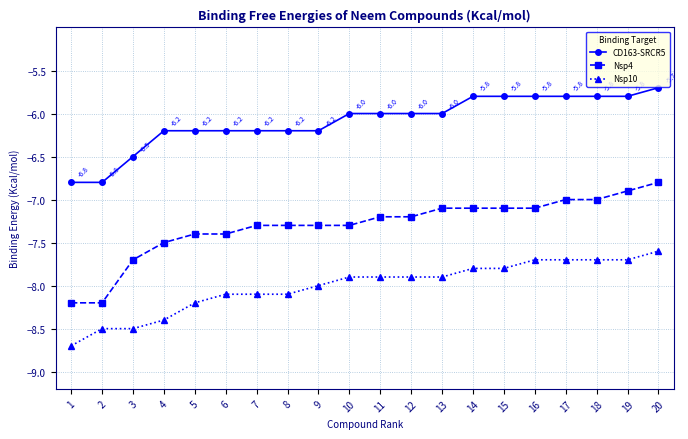

Reading right to left, transcribe all the data shown in this chart.

CD163-SRCR5: 20=-5.7	19=-5.8	18=-5.8	17=-5.8	16=-5.8	15=-5.8	14=-5.8	13=-6.0	12=-6.0	11=-6.0	10=-6.0	9=-6.2	8=-6.2	7=-6.2	6=-6.2	5=-6.2	4=-6.2	3=-6.5	2=-6.8	1=-6.8
Nsp4: 20=-6.8	19=-6.9	18=-7.0	17=-7.0	16=-7.1	15=-7.1	14=-7.1	13=-7.1	12=-7.2	11=-7.2	10=-7.3	9=-7.3	8=-7.3	7=-7.3	6=-7.4	5=-7.4	4=-7.5	3=-7.7	2=-8.2	1=-8.2
Nsp10: 20=-7.6	19=-7.7	18=-7.7	17=-7.7	16=-7.7	15=-7.8	14=-7.8	13=-7.9	12=-7.9	11=-7.9	10=-7.9	9=-8.0	8=-8.1	7=-8.1	6=-8.1	5=-8.2	4=-8.4	3=-8.5	2=-8.5	1=-8.7